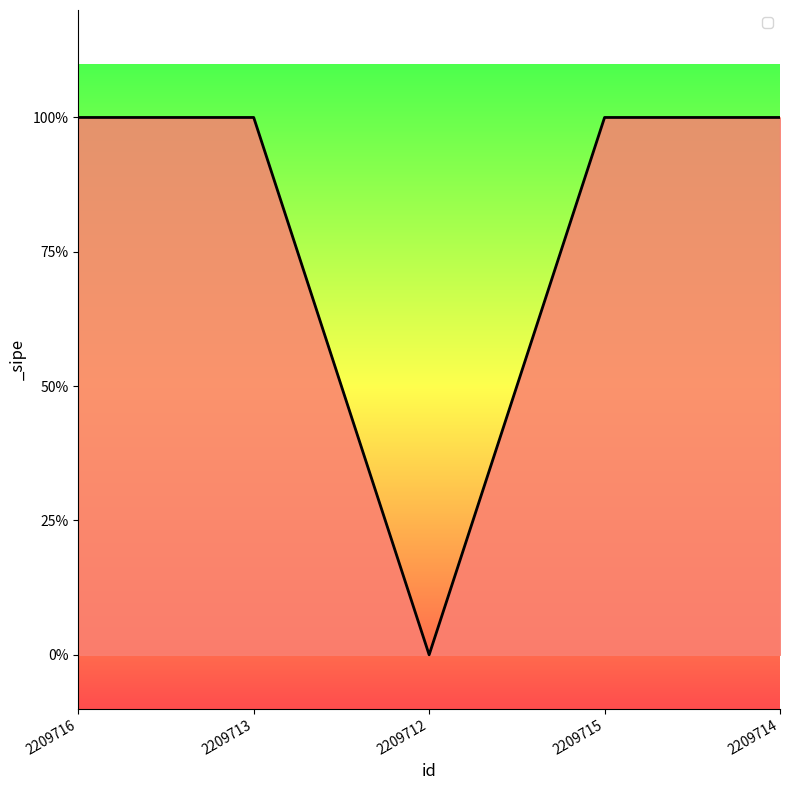

Reading right to left, transcribe all the data shown in this chart.

2209714=1	2209715=1	2209712=0	2209713=1	2209716=1